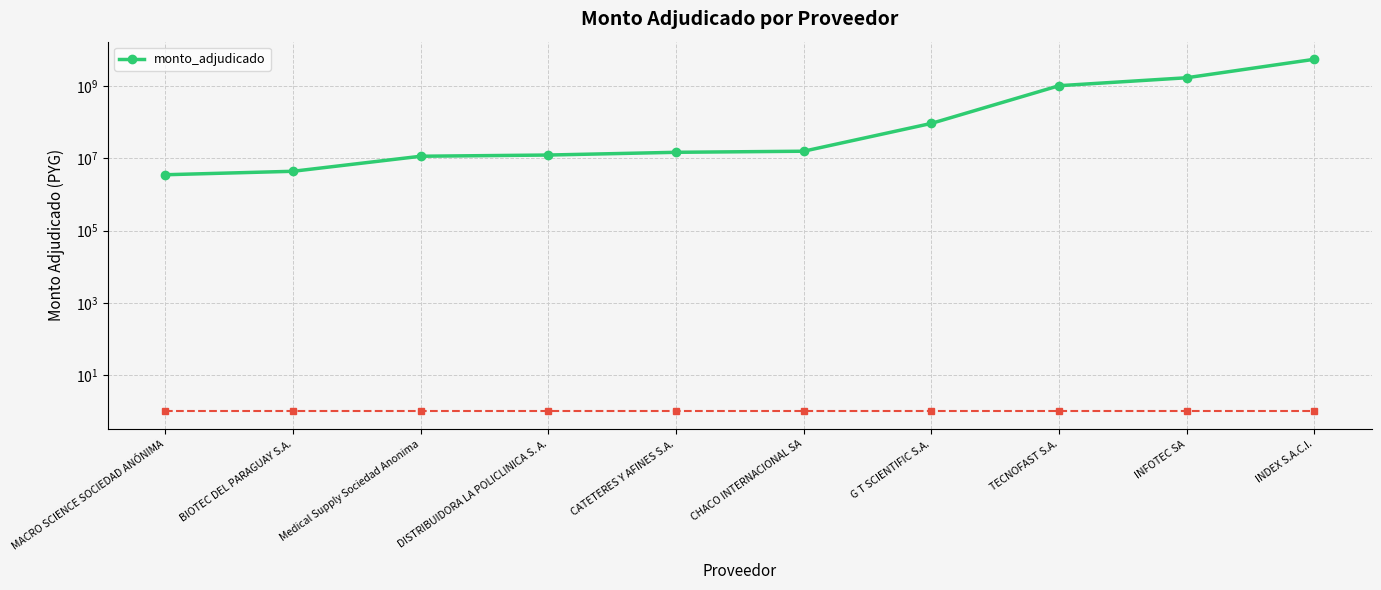

The chart shows a value of 678363209 at INFOTEC SA. True or false?

False